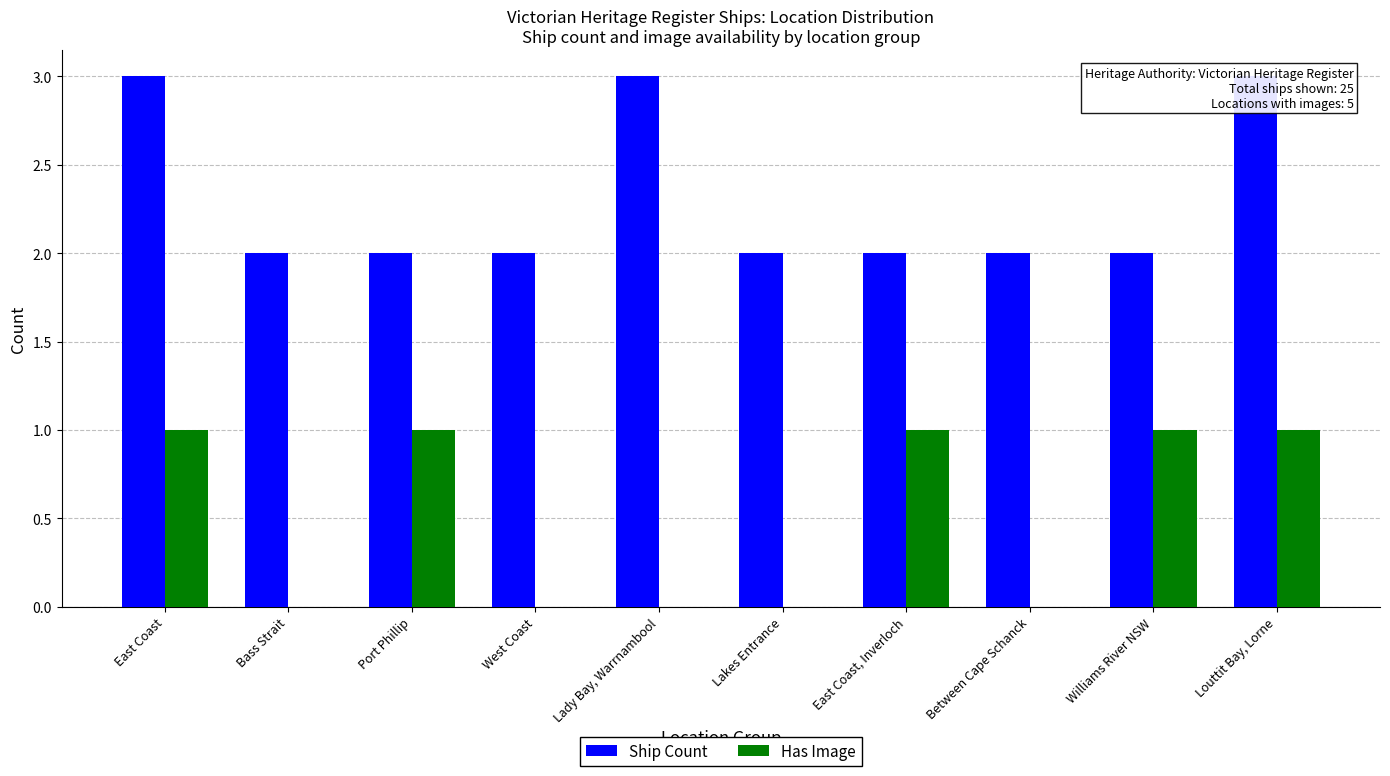

What is the difference between the second highest and minimum values in the Has Image series?

1